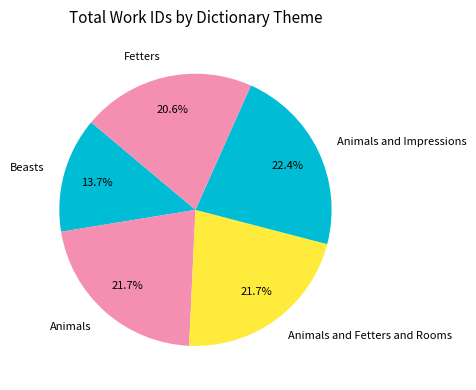

Is the sum of Animals and Fetters greater than half?

No